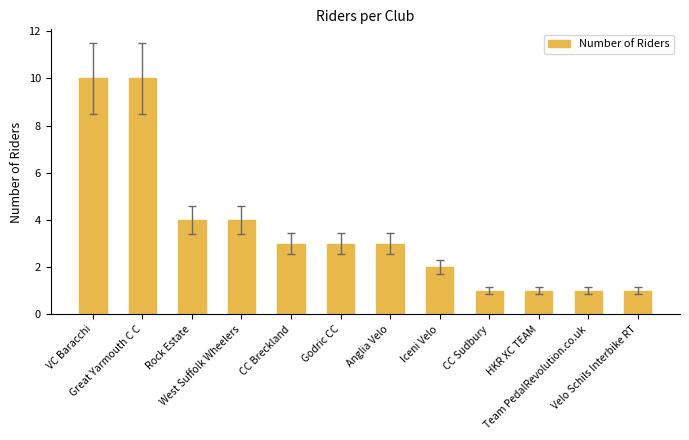

How many series are shown in this chart?

1